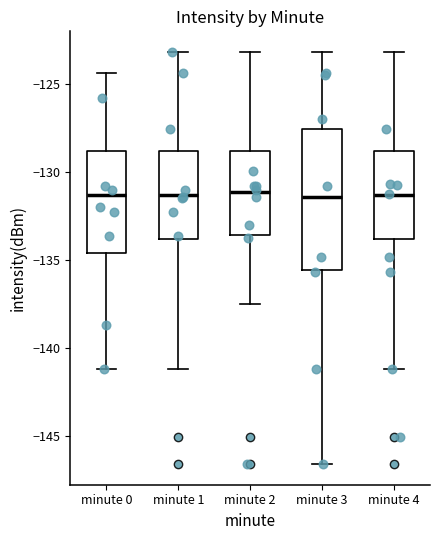

Which box is the tallest, from its lower edge to its upper edge?

minute 3